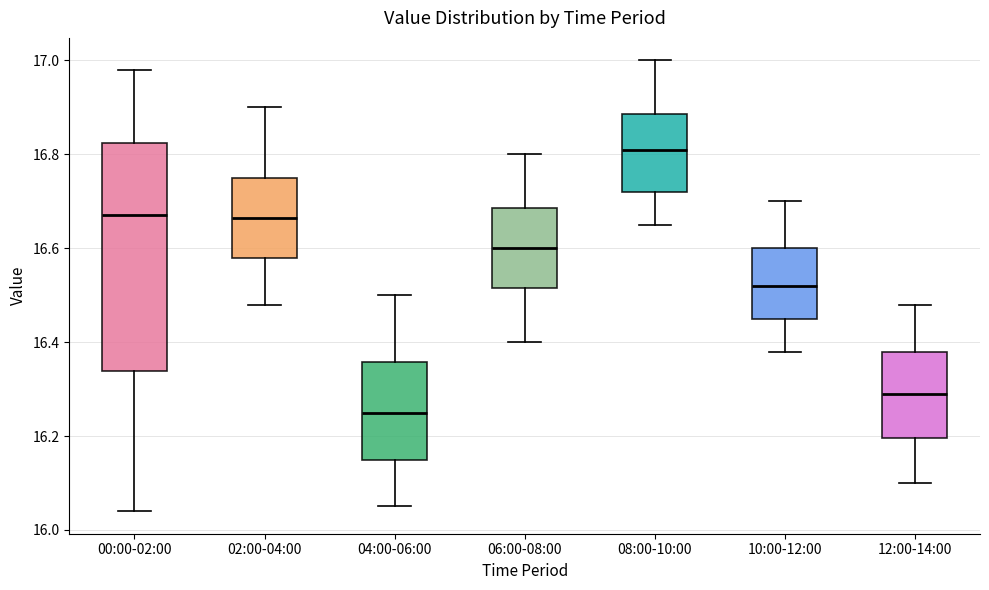

Reading left to right, transcribe this box plot: for each box, give where its median line is, the range the box spans, and where its two whiskers end, as read against the y-axis. The values are not printed on the chart, so give them approximately, as read against the axis.

00:00-02:00: median 16.68, box 16.34 to 16.82, whiskers 16.04 to 16.98
02:00-04:00: median 16.66, box 16.58 to 16.76, whiskers 16.48 to 16.90
04:00-06:00: median 16.26, box 16.16 to 16.36, whiskers 16.06 to 16.50
06:00-08:00: median 16.60, box 16.52 to 16.68, whiskers 16.40 to 16.80
08:00-10:00: median 16.82, box 16.72 to 16.88, whiskers 16.66 to 17.00
10:00-12:00: median 16.52, box 16.46 to 16.60, whiskers 16.38 to 16.70
12:00-14:00: median 16.30, box 16.20 to 16.38, whiskers 16.10 to 16.48